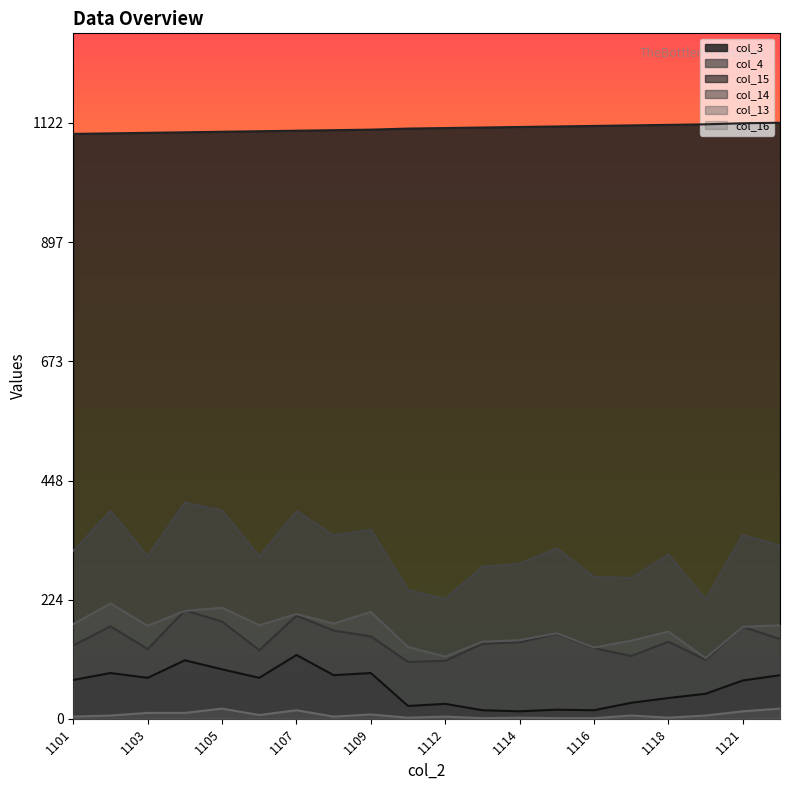

Where is the first local maximum for col_15?

1102